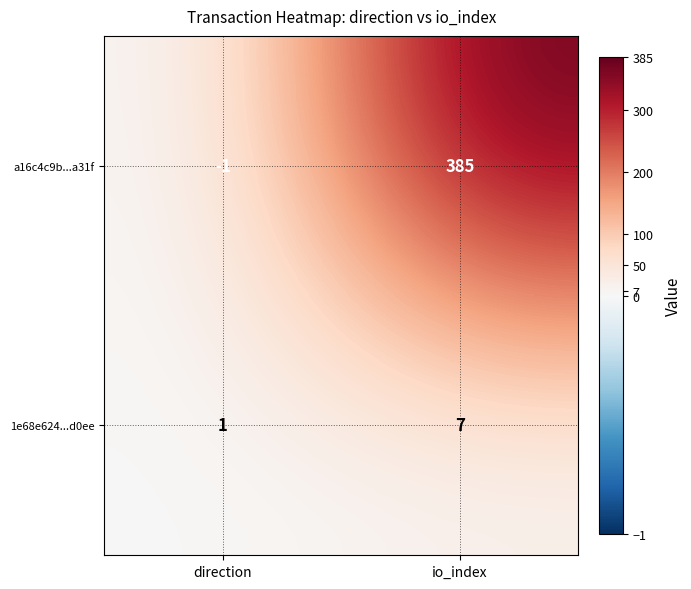

What is the minimum value shown in the chart?

-1